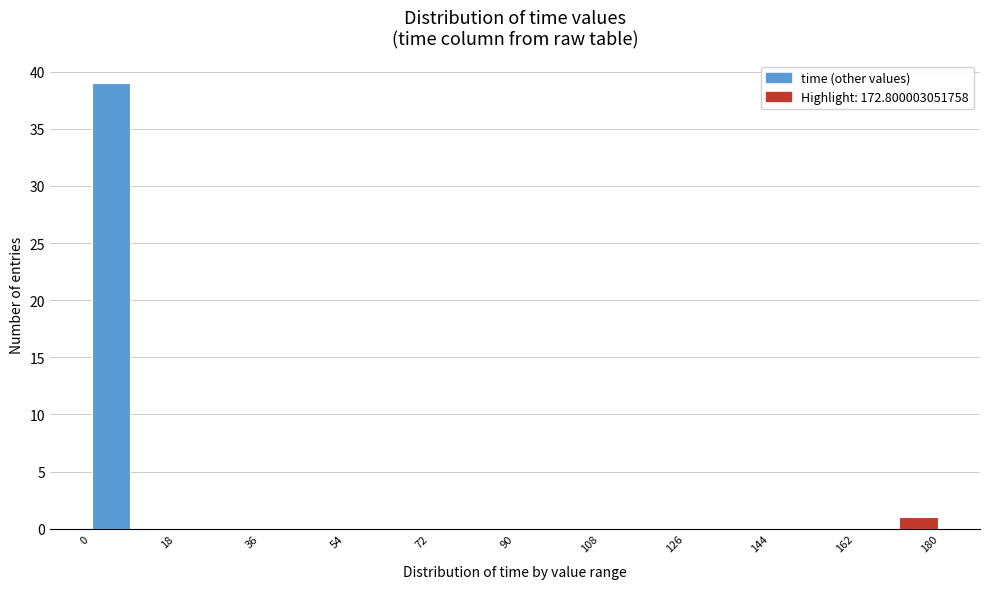

Which range on the x-axis has the tallest bar?

0 to 9